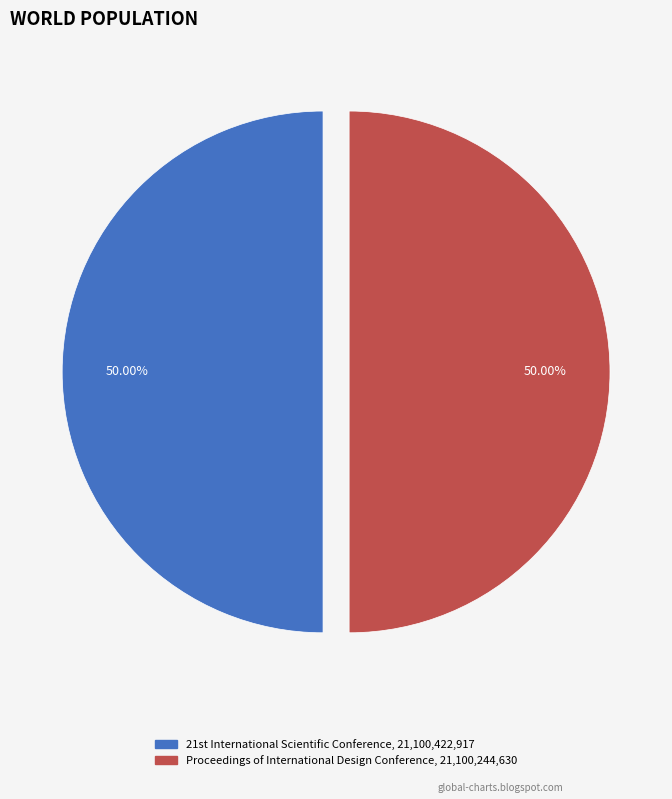

How many slices are in this pie chart?

2